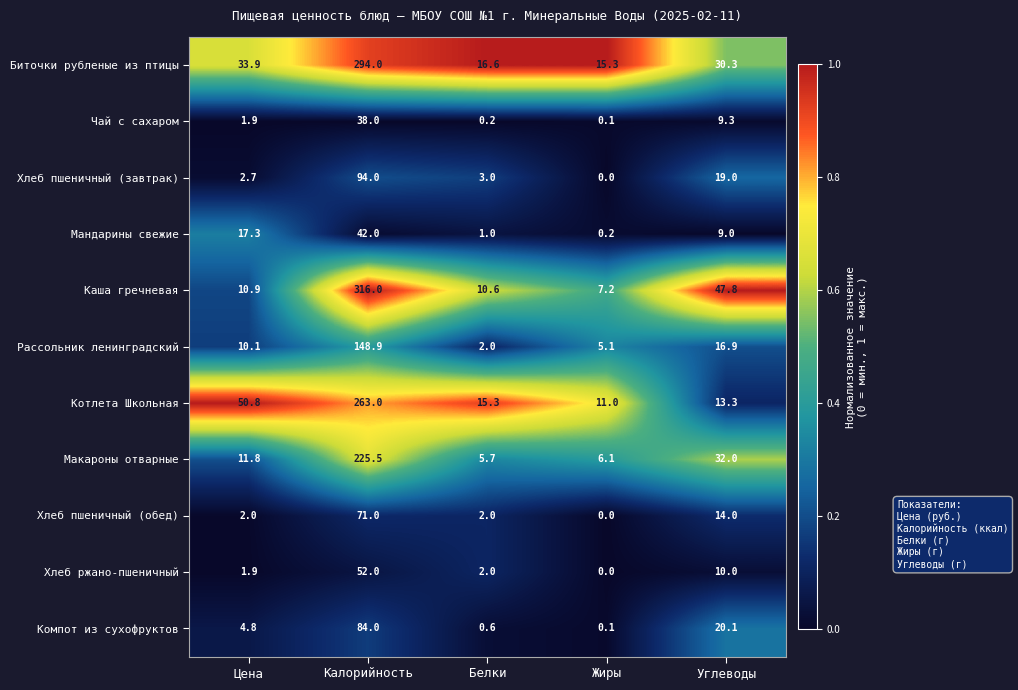

Which series has the largest range (max minus min)?

Каша гречневая